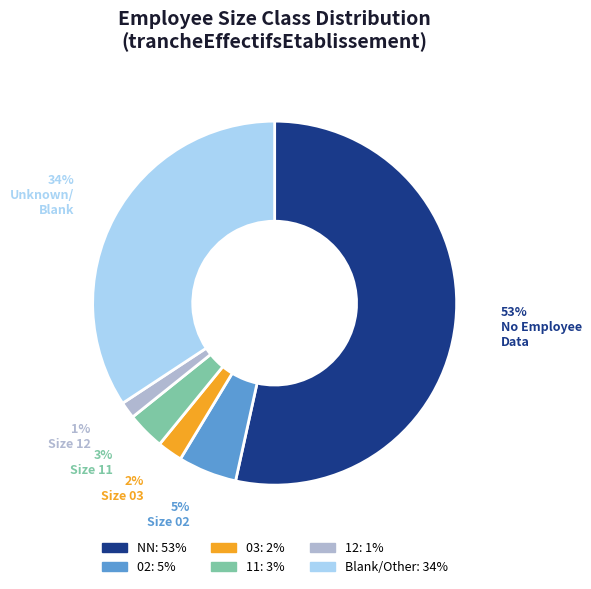

Is there a majority slice in this chart?

Yes